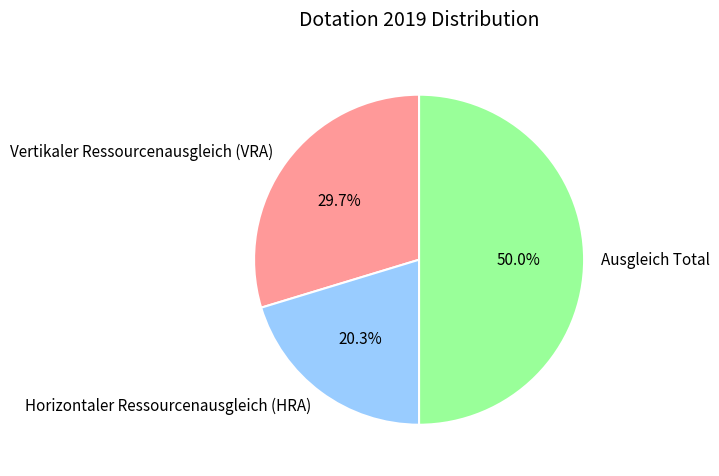

To the nearest percent, what is the difference between the largest and smallest slice percentages?

30%